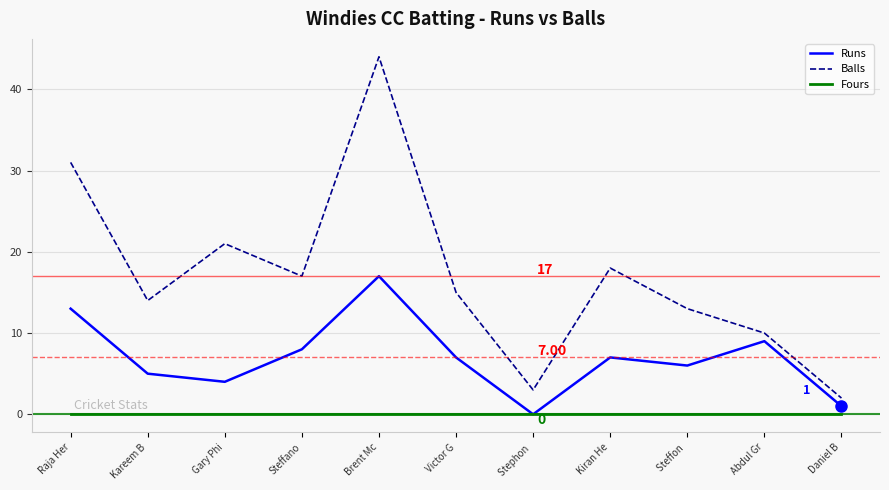

At how many categories does at least one series exceed 16?

5